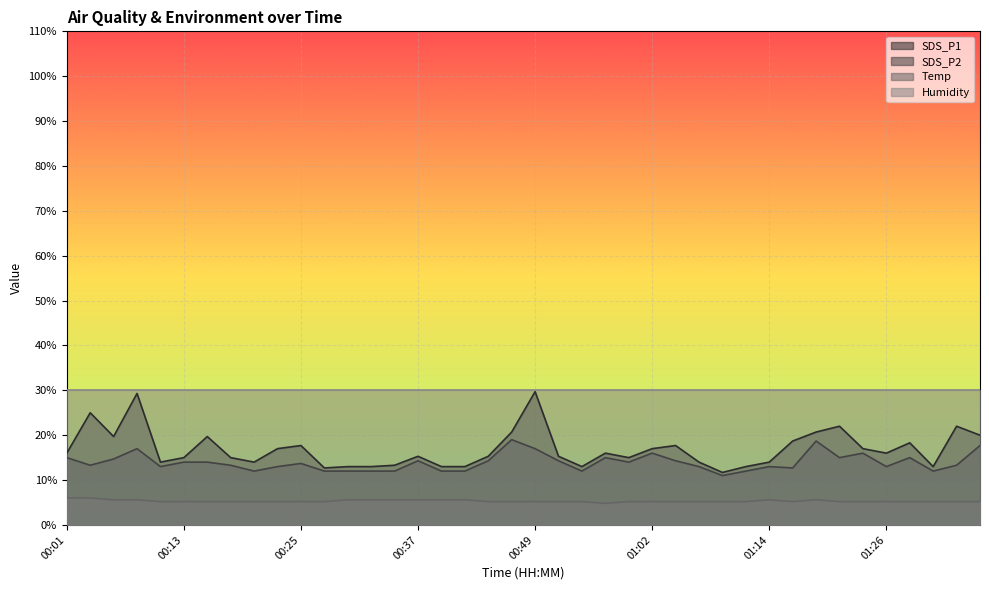

Is it true that Temp equals 5.2 at 00:15?

True